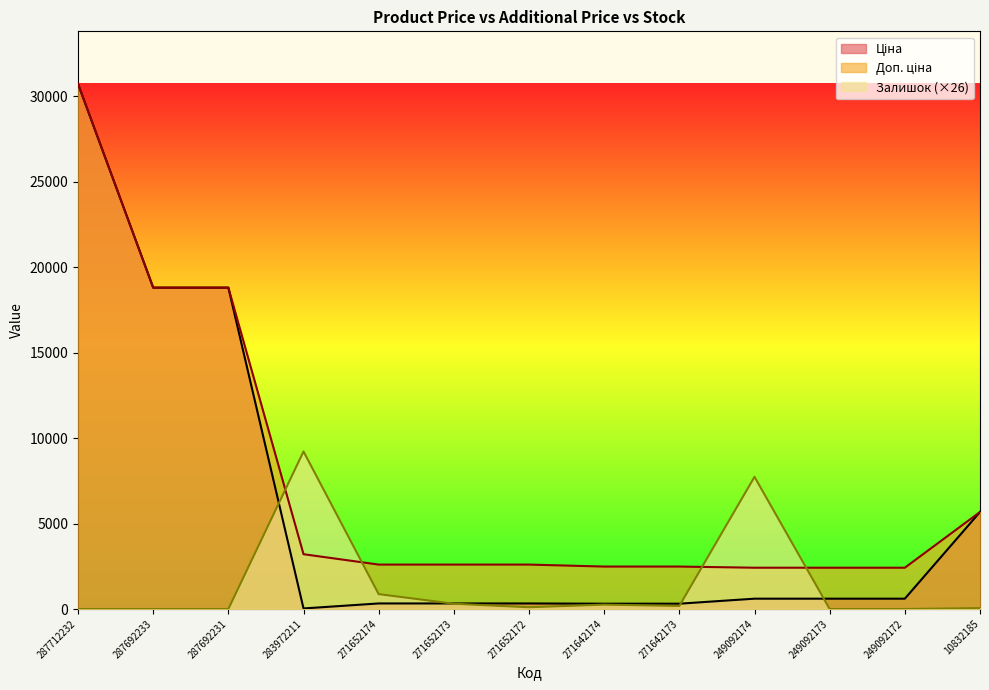

What is the difference between the maximum and minimum values in the Залишок series?

9215.1